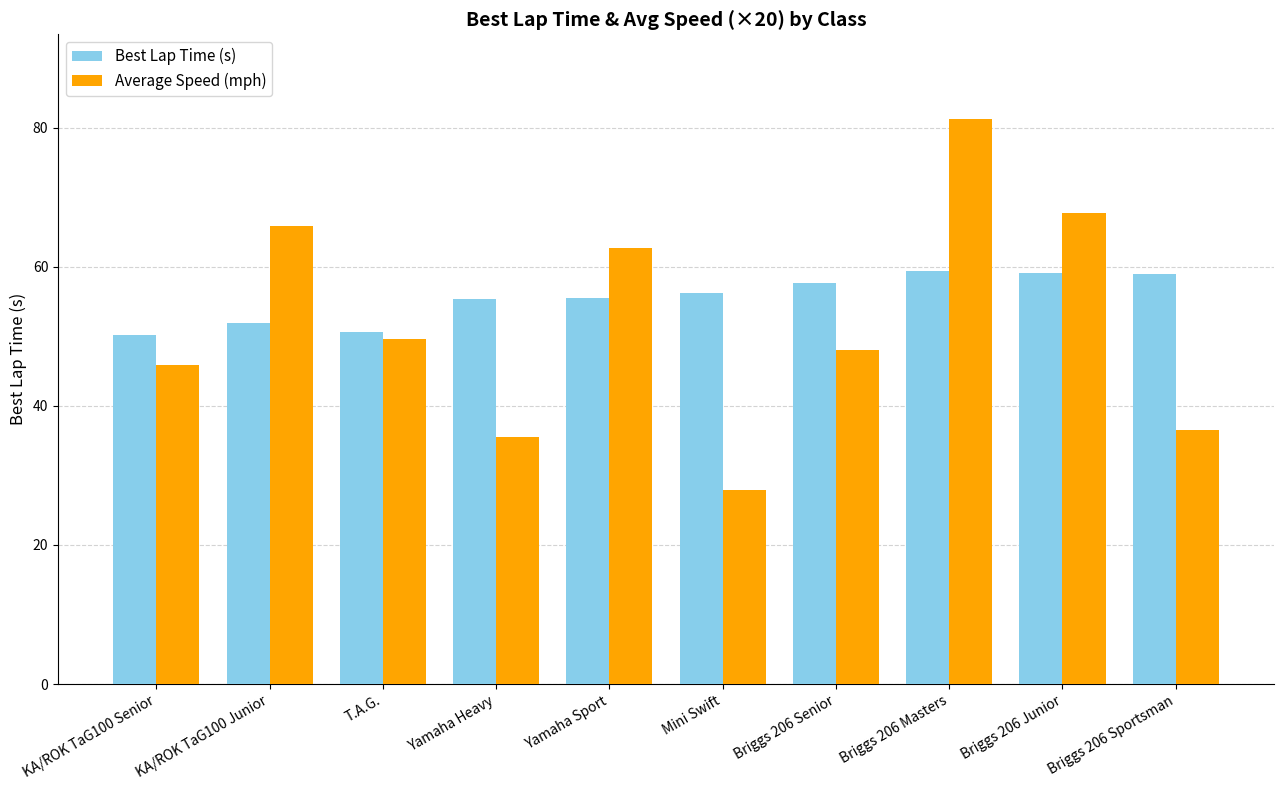

What value does the Average Speed (mph) series have at T.A.G.?

49.7